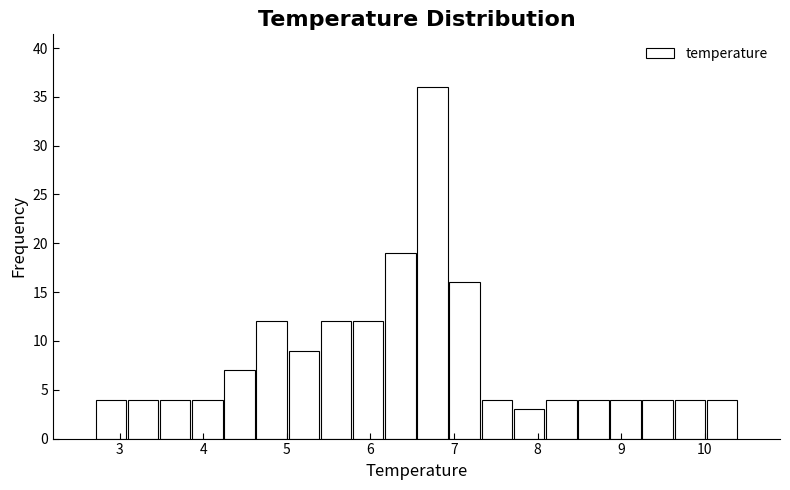

Around what value on the x-axis is the tallest bar? Give the approximate position of its centre, as read against the axis.

6.7